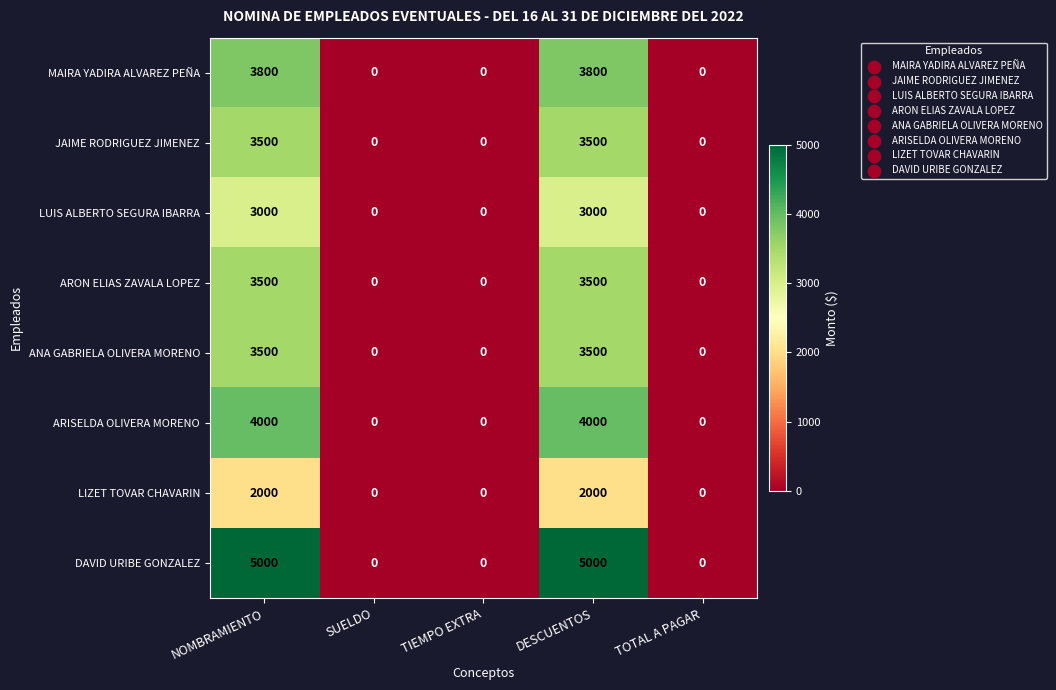

How many MAIRA YADIRA ALVAREZ PEÑA values are between 0 and 3800?

5